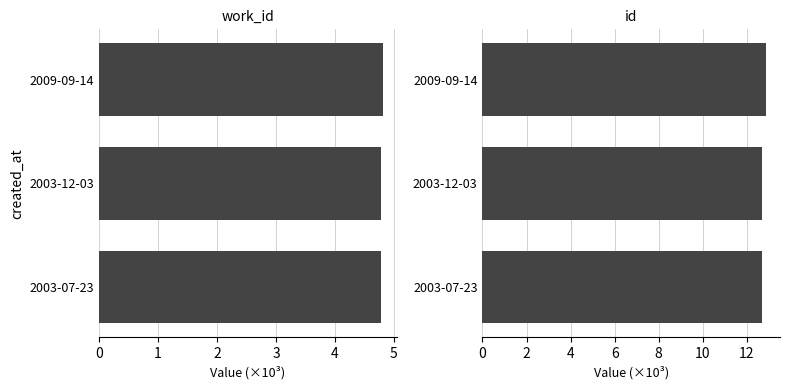

What is the value of the work_id bar at the 3rd from the left?

4.8